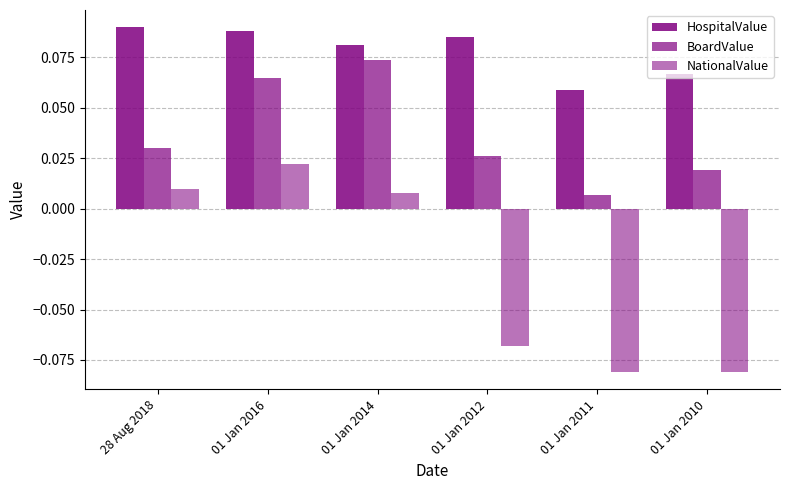

Where is BoardValue nearest to the value 0?

01 Jan 2011